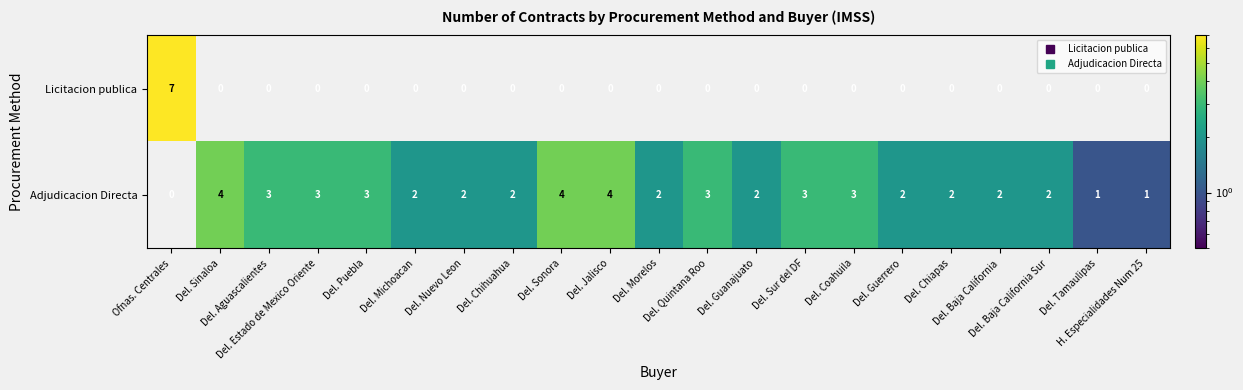

Rank the series by their average value, from lowest to highest.

Licitacion publica, Adjudicacion Directa